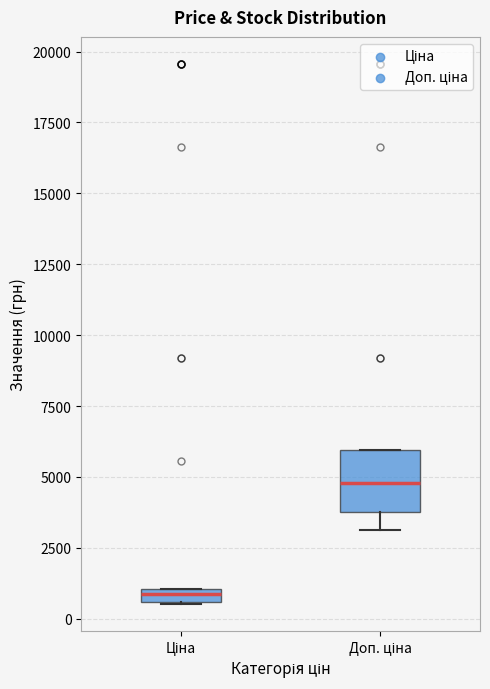

Which box is the tallest, from its lower edge to its upper edge?

Доп. ціна